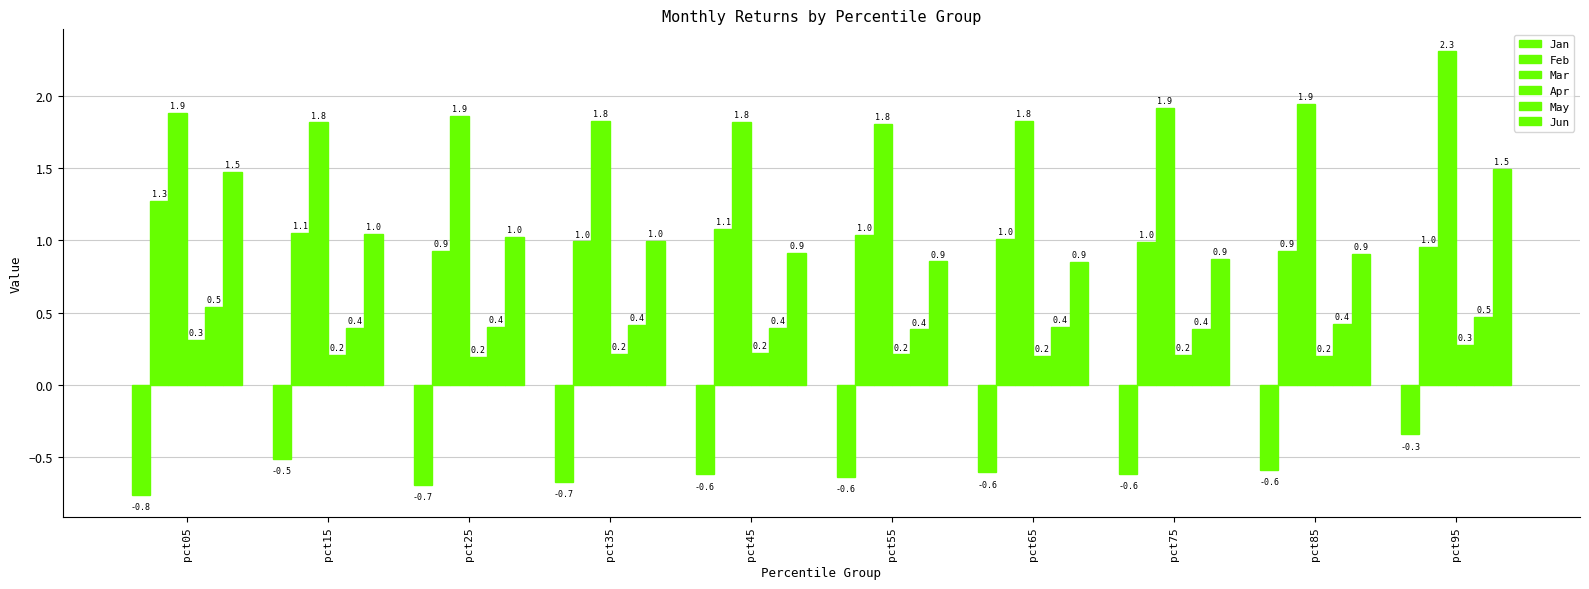

What is the spread (max minus min) of values at pct55?

2.4